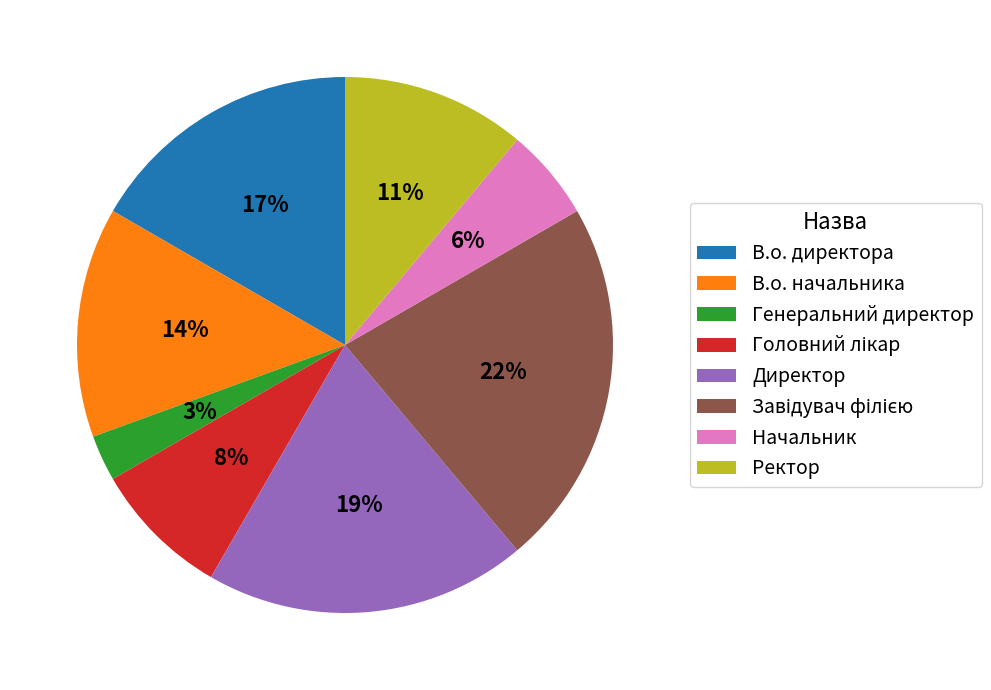

What is the smallest slice in the pie chart?

Генеральний директор